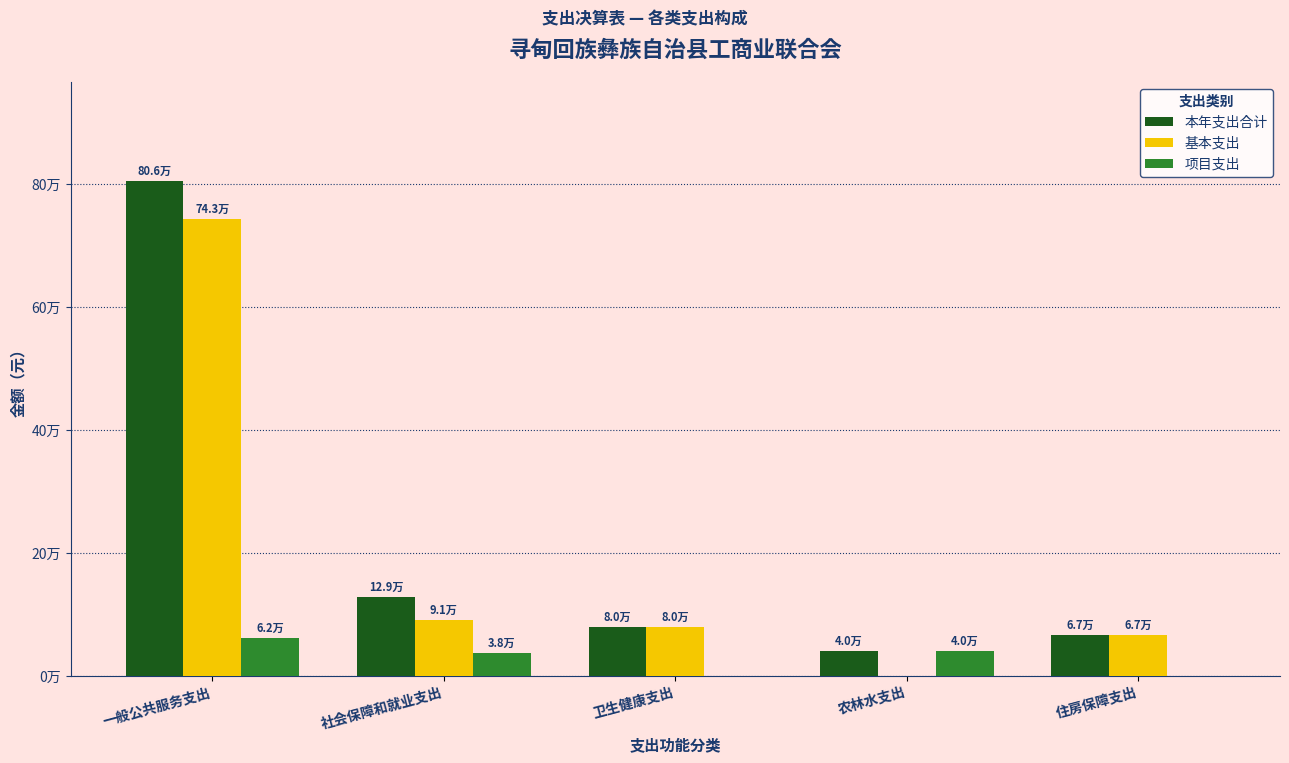

At which label does 本年支出合计 reach its minimum?

农林水支出